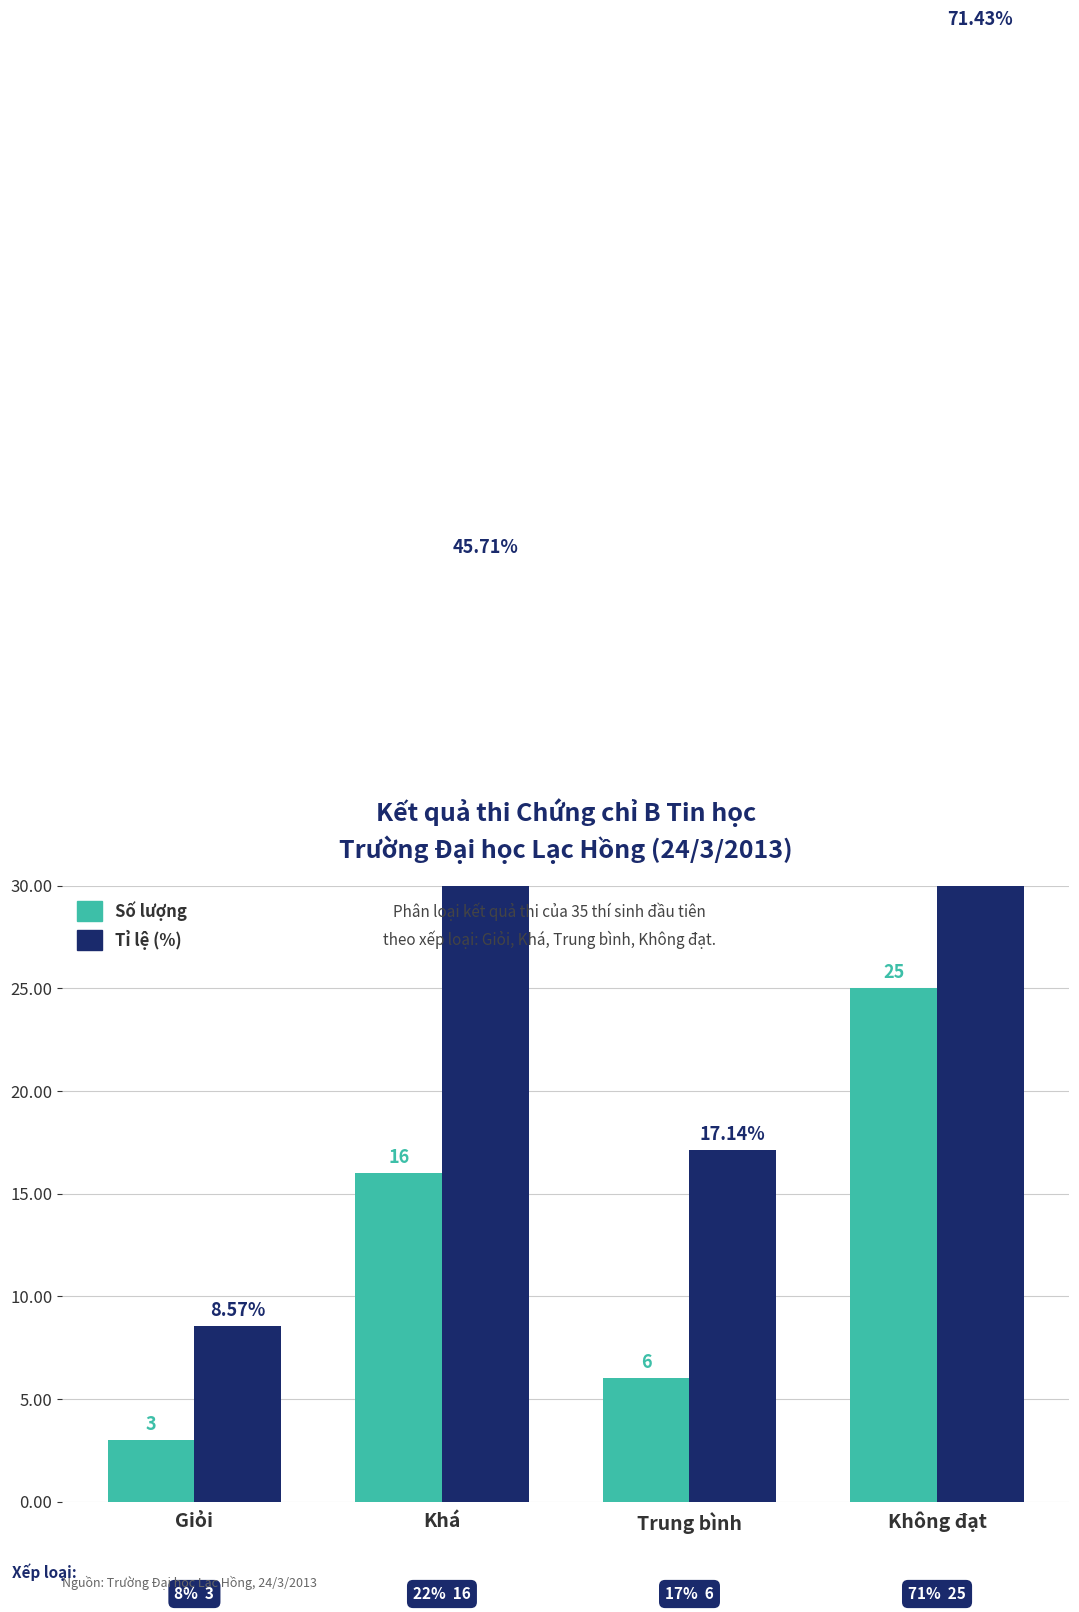

What is the difference between the Số lượng values at Khá and Giỏi?

13.0